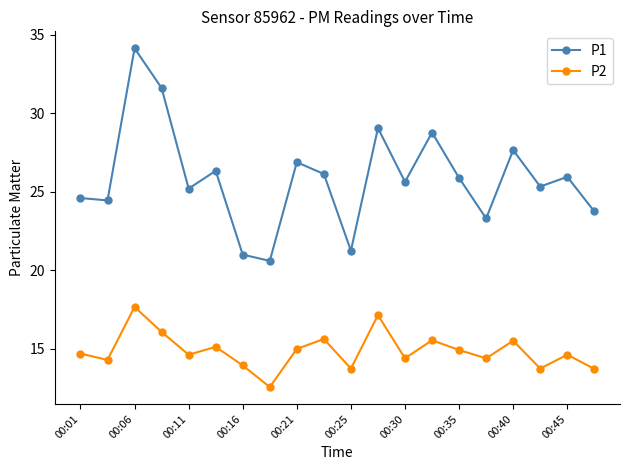

What is the difference between the maximum and minimum values in the P1 series?

13.5